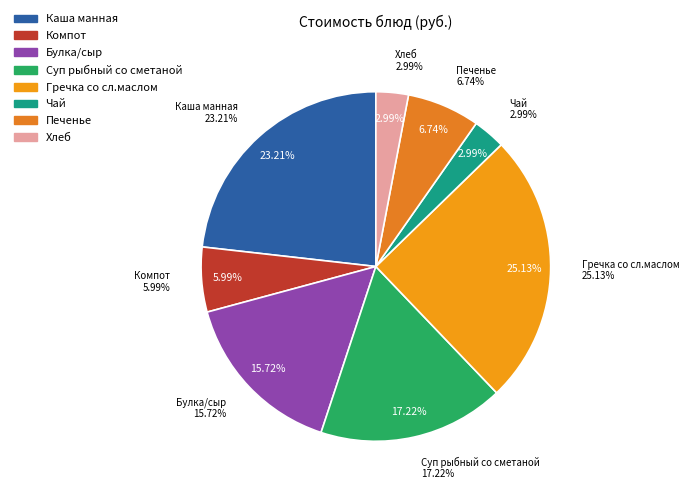

Is the sum of Булка/сыр and Хлеб greater than half?

No